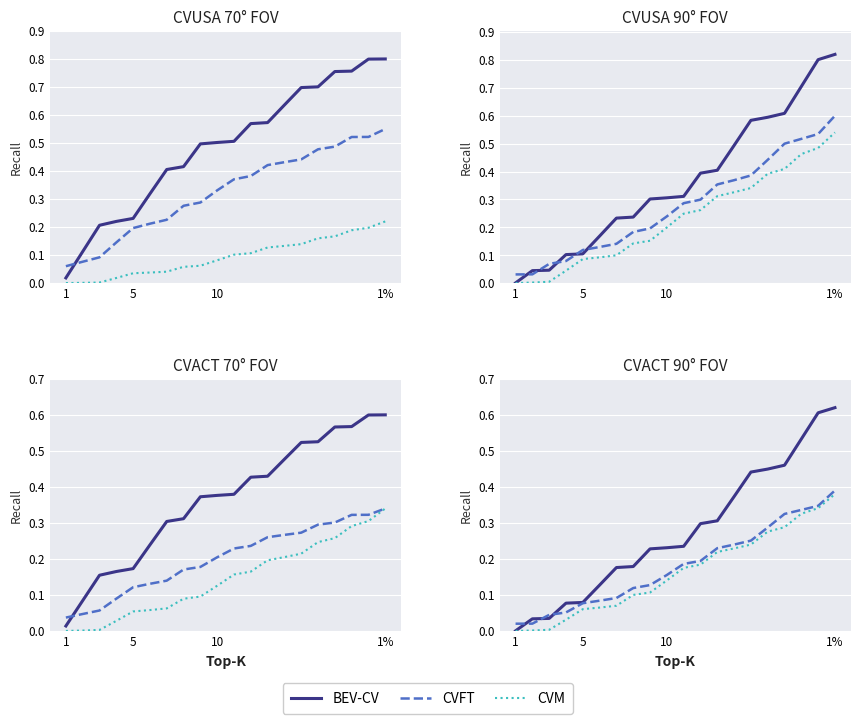

What is the difference between the maximum and minimum values in the BEV-CV series?

0.6